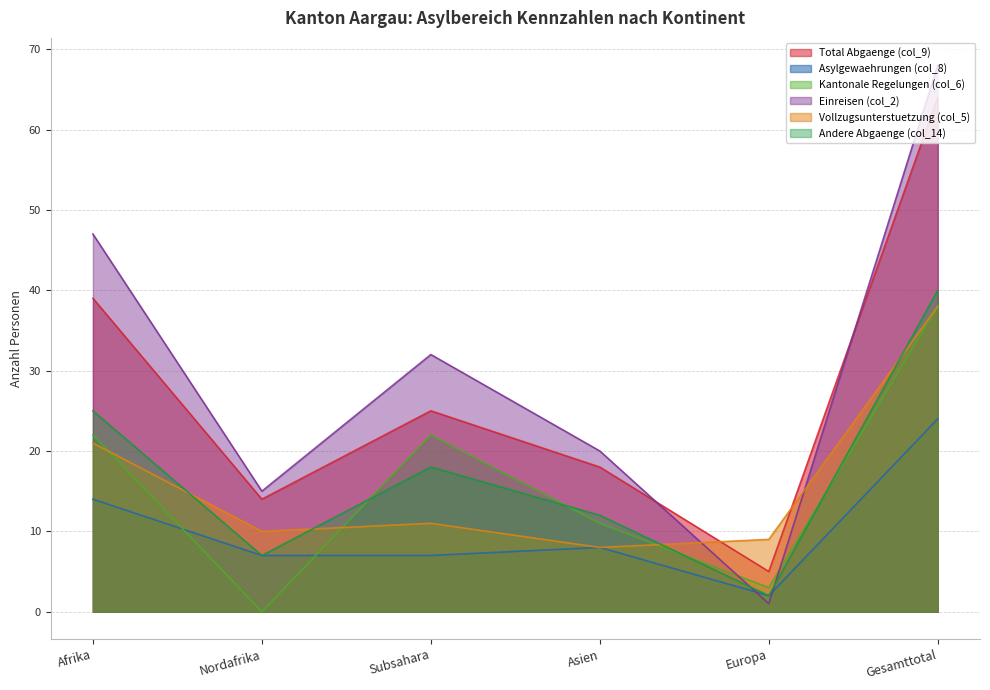

List the series in order of their peak value, lowest first.

Asylgewaehrungen (col_8), Kantonale Regelungen (col_6), Vollzugsunterstuetzung (col_5), Andere Abgaenge (col_14), Total Abgaenge (col_9), Einreisen (col_2)